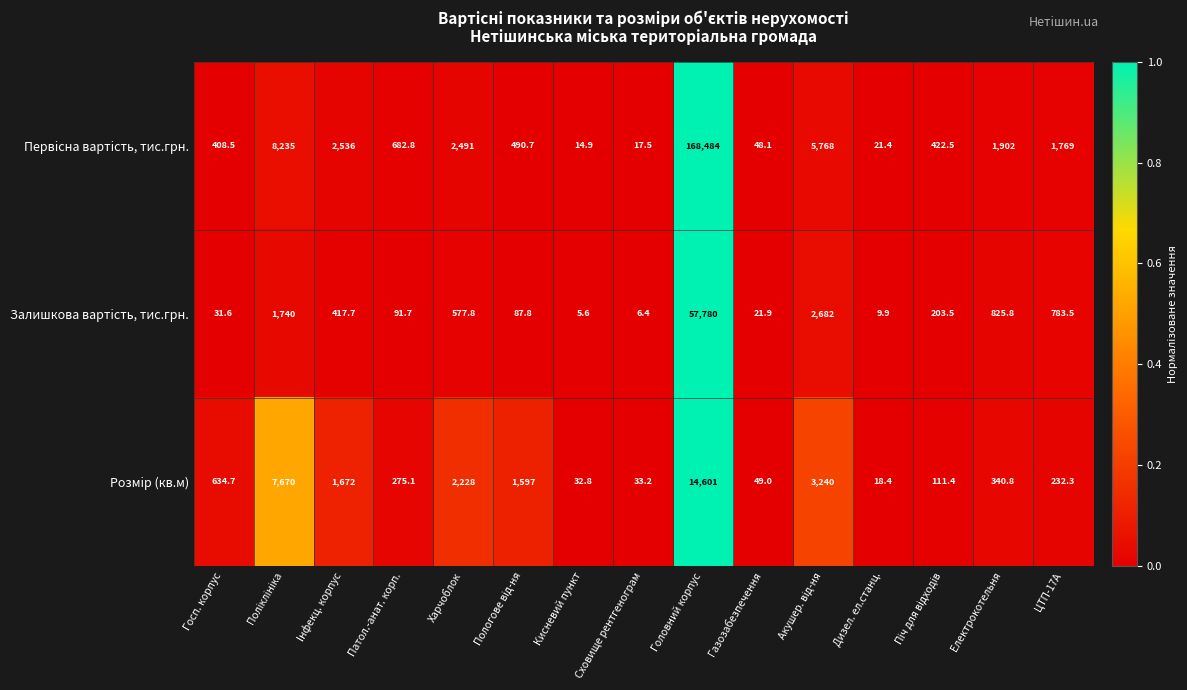

How many values in the Залишкова вартiсть, тис.грн. series exceed 203?

8